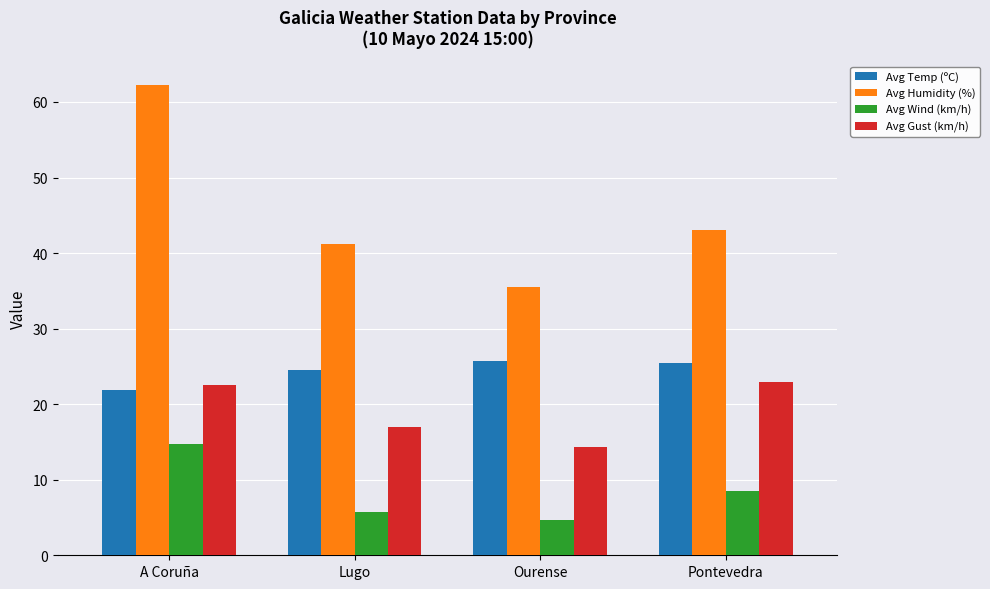

What is the value of the Avg Temp (ºC) bar at the 1st from the left?

21.9